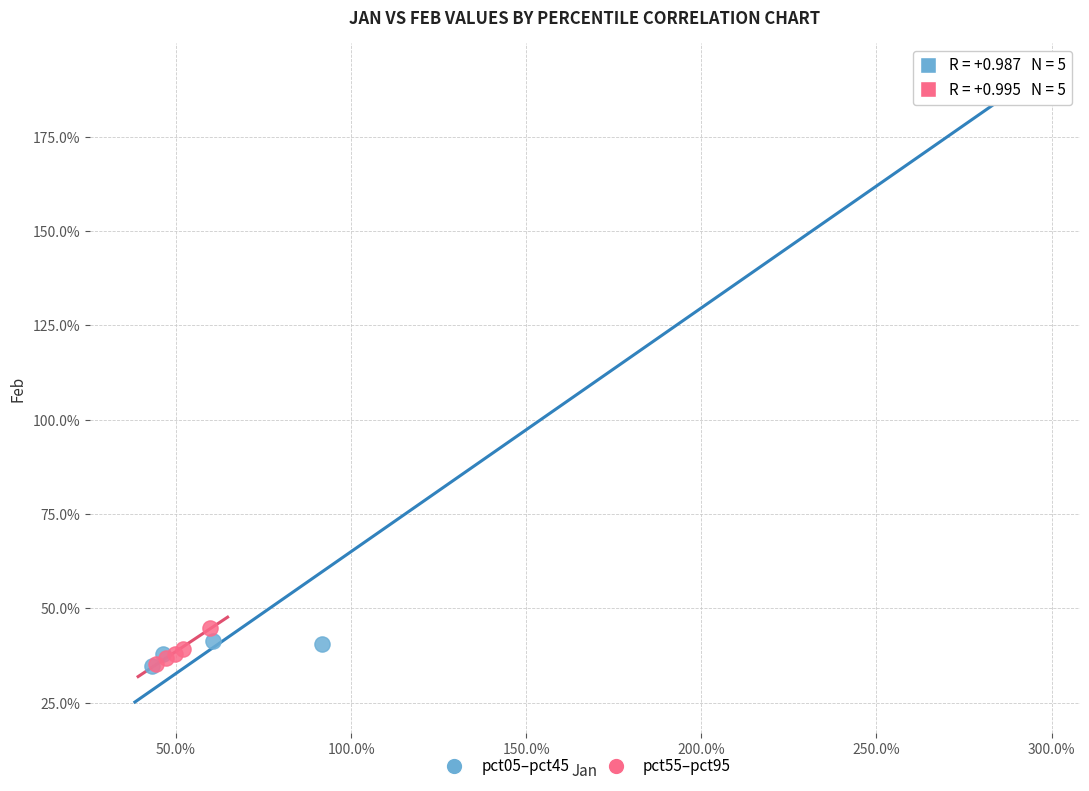

What are all the series names shown in the legend?

pct05–pct45, pct55–pct95